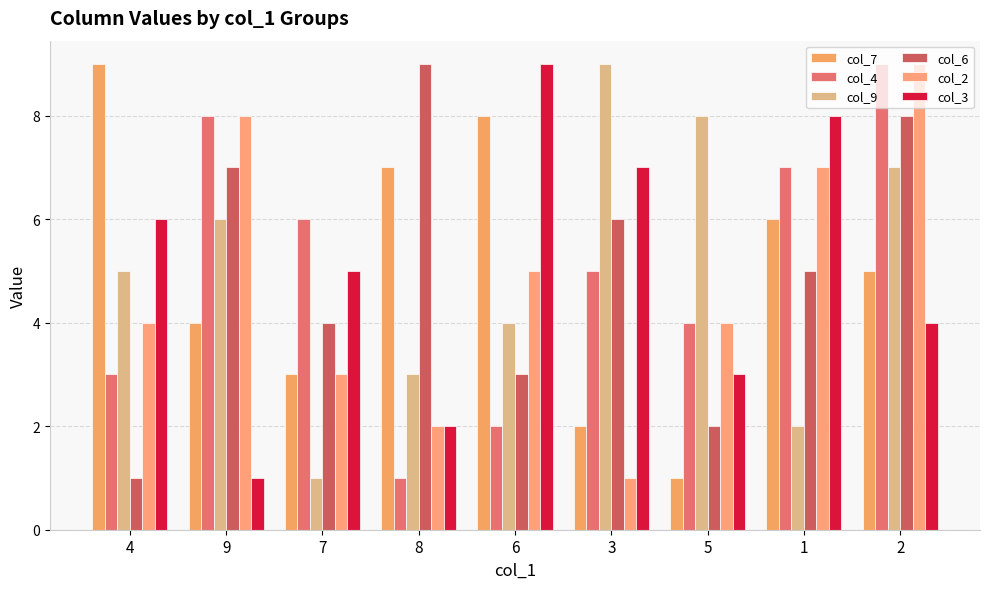

Which has a higher value, 3 or 1?

1